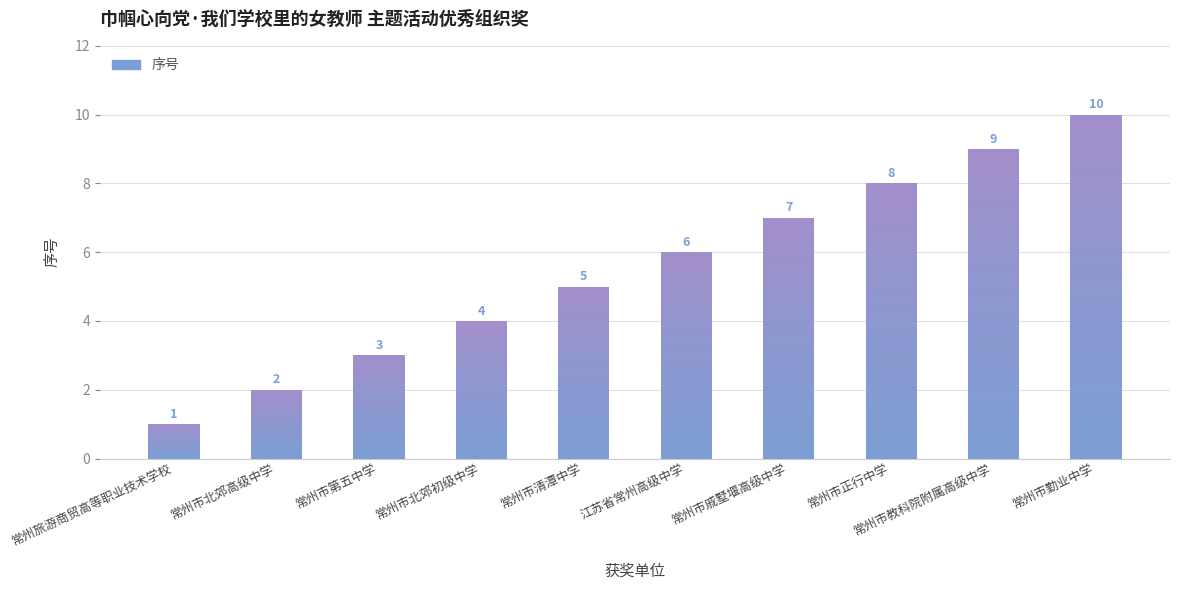

What is the difference between the values at 江苏省常州高级中学 and 常州市北郊高级中学?

4